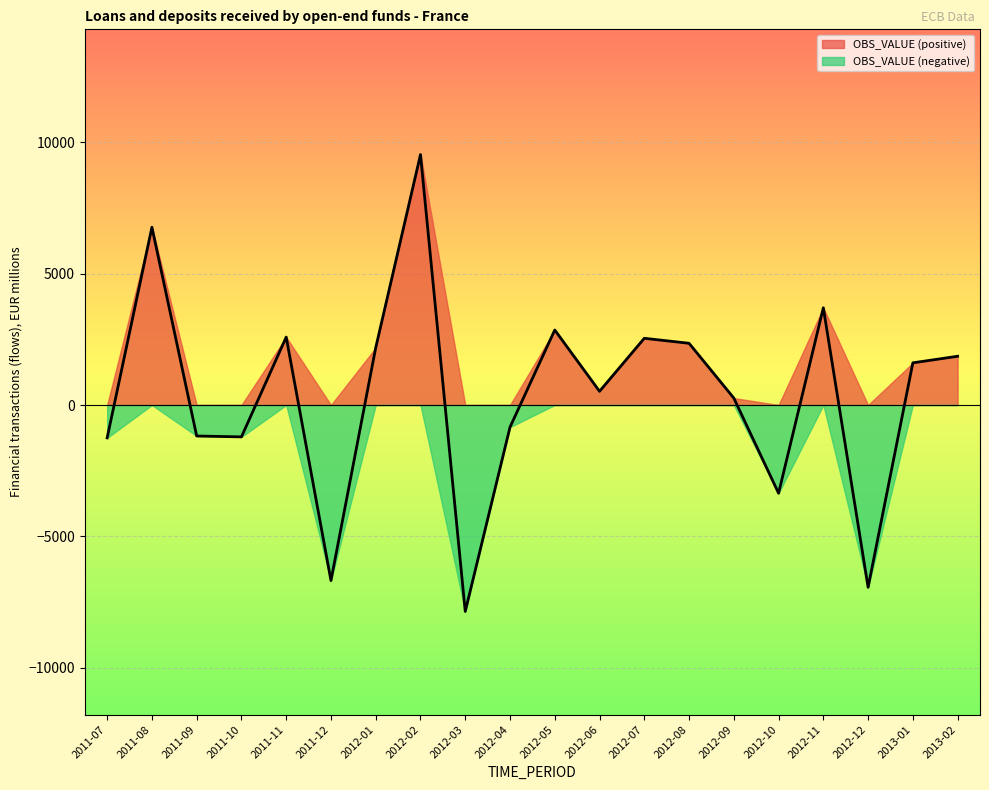

At which label does the data first exceed 1605?

2011-08